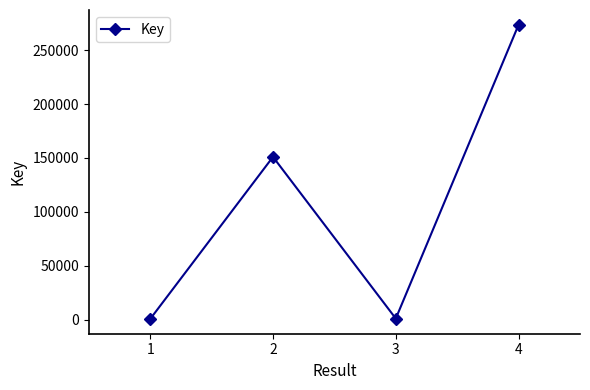

Is it true that the value at 4 is 378222?

False